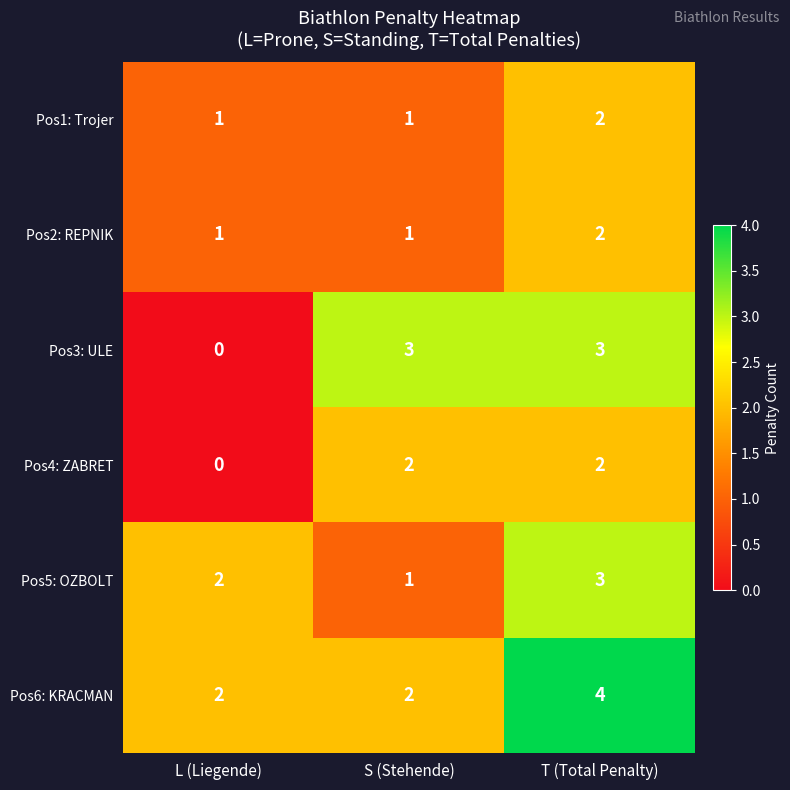

Rank the categories by Pos5: OZBOLT value from highest to lowest.

T (Total Penalty), L (Liegende), S (Stehende)